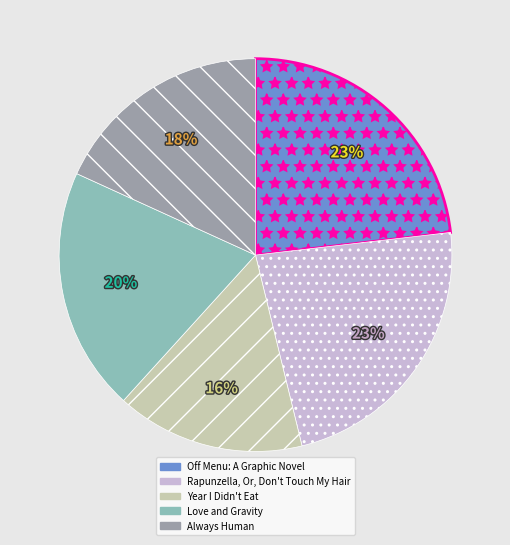

To the nearest percent, what percentage of the pie is Off Menu: A Graphic Novel?

23%